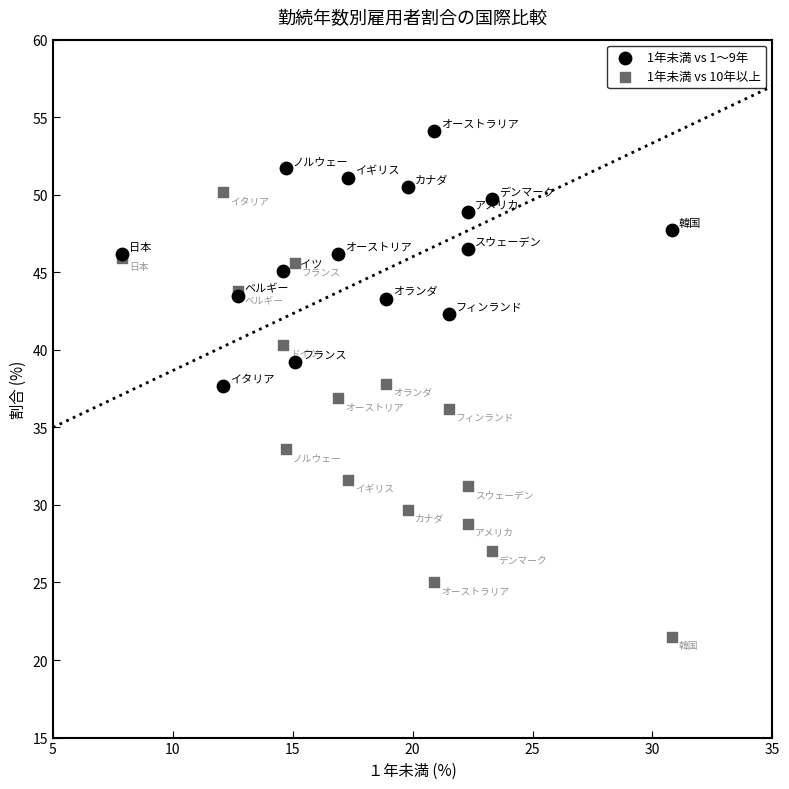

What is the X range (max minus min) for the scatter plot?

22.9